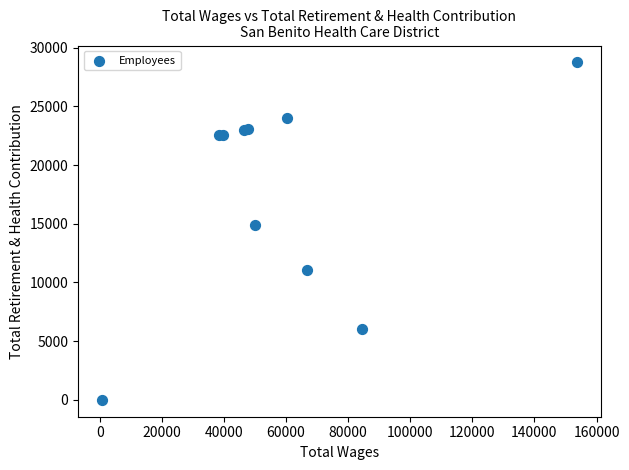

What Y value in the scatter plot is closest to 14369?

14894